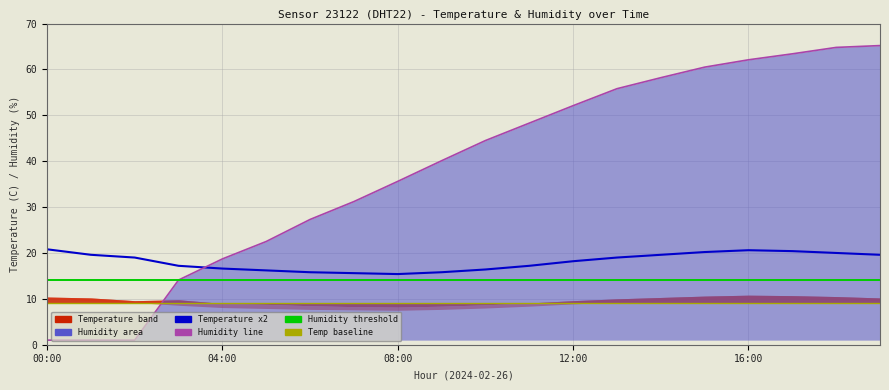

How many series are shown in this chart?

6